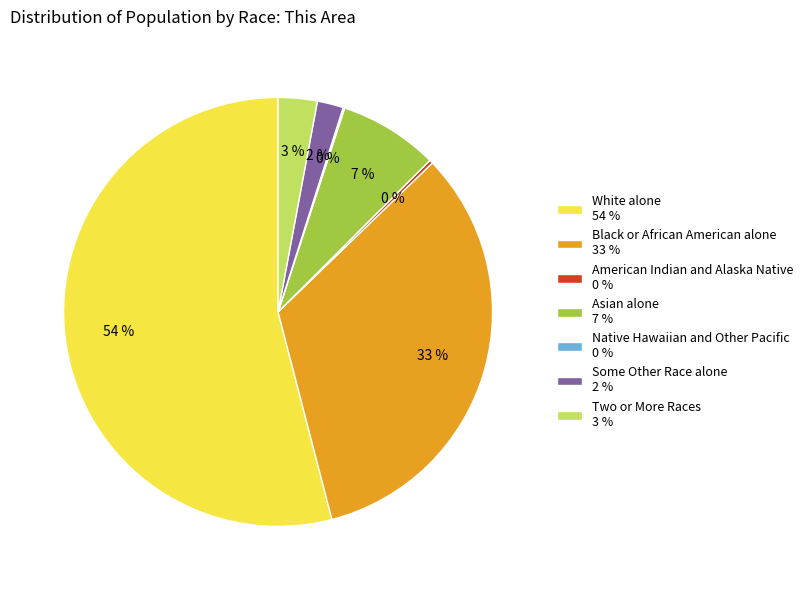

What is the largest slice in the pie chart?

White alone